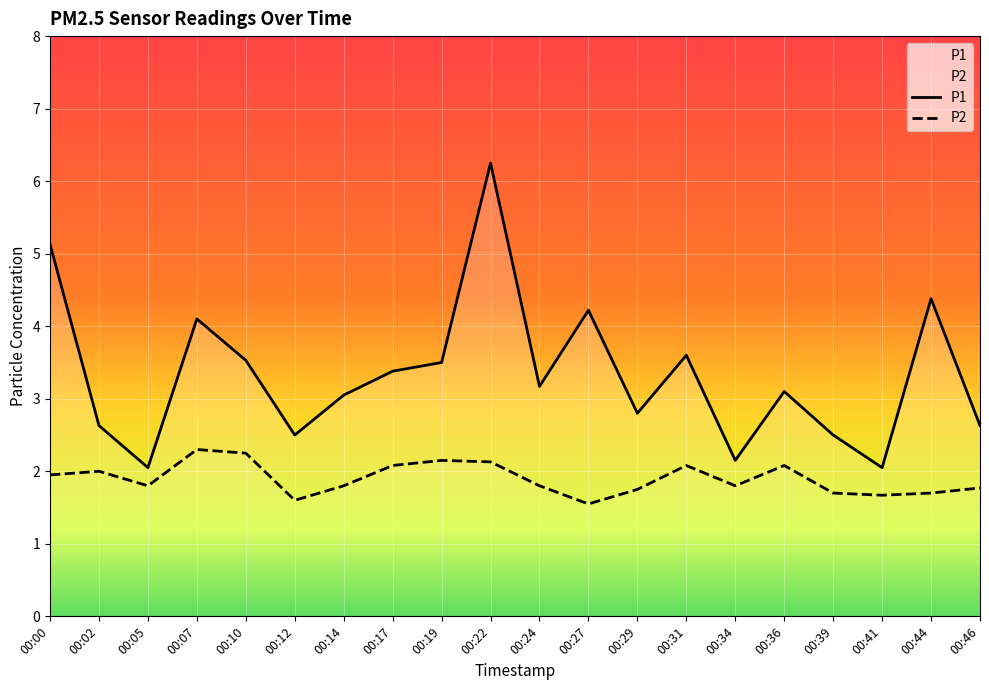

How many interior local valleys does the P2 series have?

5